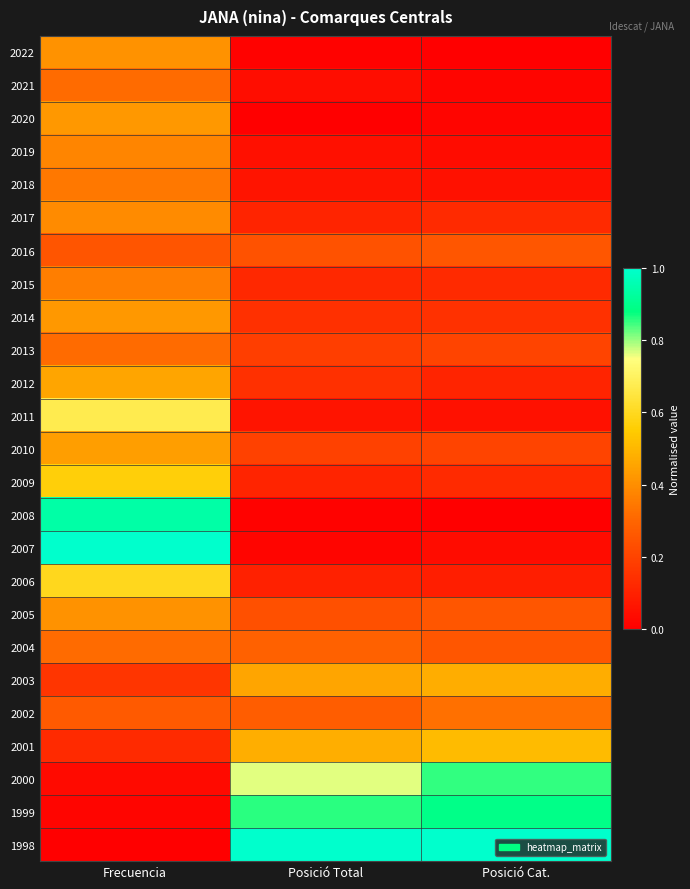

Rank the series by their maximum value, from highest to lowest.

2007, 1998, 2008, 1999, 2000, 2011, 2006, 2009, 2001, 2003, 2012, 2010, 2020, 2014, 2022, 2005, 2017, 2019, 2015, 2018, 2002, 2021, 2013, 2004, 2016